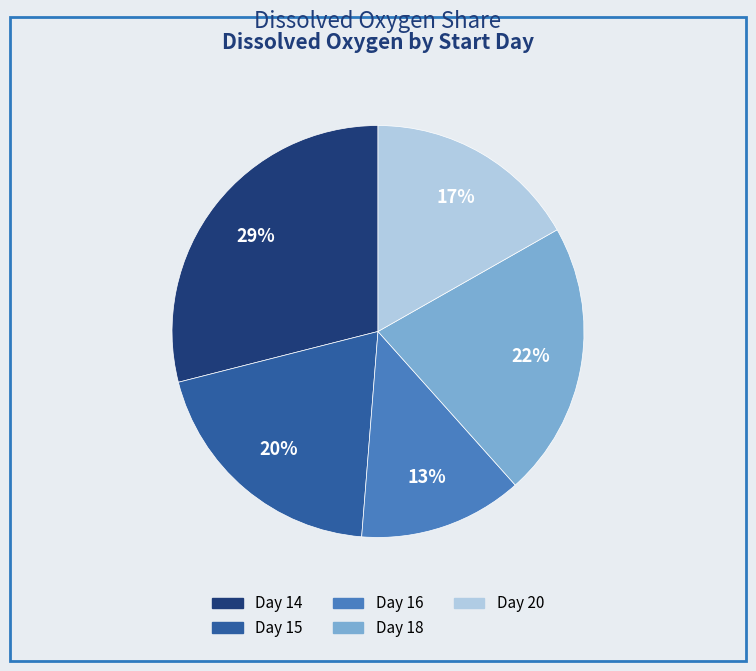

Is there any slice that represents more than half of the pie?

No